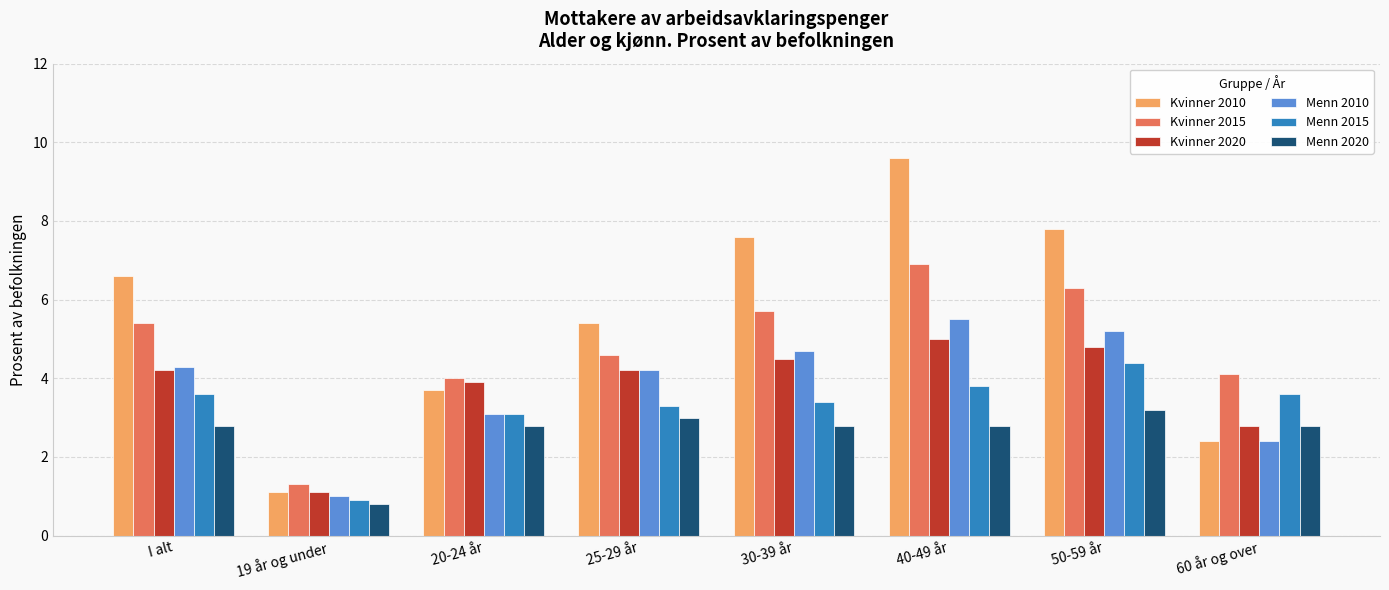

Reading right to left, list all the values displayed in this chart.

Kvinner 2010: 60 år og over=2.4	50-59 år=7.8	40-49 år=9.6	30-39 år=7.6	25-29 år=5.4	20-24 år=3.7	19 år og under=1.1	I alt=6.6
Kvinner 2015: 60 år og over=4.1	50-59 år=6.3	40-49 år=6.9	30-39 år=5.7	25-29 år=4.6	20-24 år=4.0	19 år og under=1.3	I alt=5.4
Kvinner 2020: 60 år og over=2.8	50-59 år=4.8	40-49 år=5.0	30-39 år=4.5	25-29 år=4.2	20-24 år=3.9	19 år og under=1.1	I alt=4.2
Menn 2010: 60 år og over=2.4	50-59 år=5.2	40-49 år=5.5	30-39 år=4.7	25-29 år=4.2	20-24 år=3.1	19 år og under=1.0	I alt=4.3
Menn 2015: 60 år og over=3.6	50-59 år=4.4	40-49 år=3.8	30-39 år=3.4	25-29 år=3.3	20-24 år=3.1	19 år og under=0.9	I alt=3.6
Menn 2020: 60 år og over=2.8	50-59 år=3.2	40-49 år=2.8	30-39 år=2.8	25-29 år=3.0	20-24 år=2.8	19 år og under=0.8	I alt=2.8